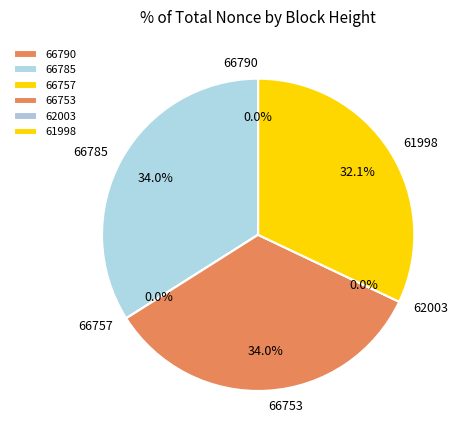

The 66785 slice represents 34% of the pie. True or false?

True